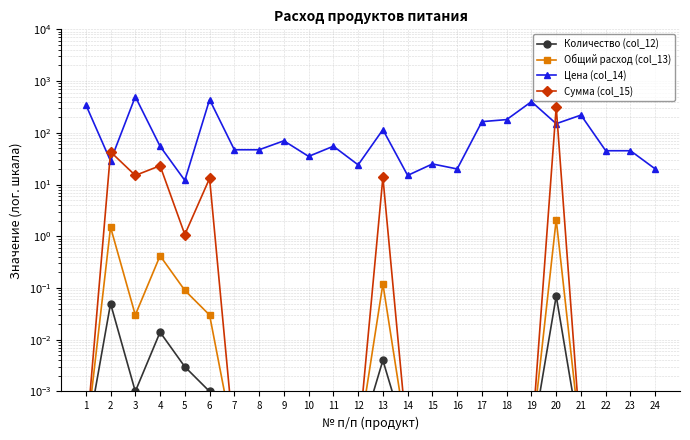

In Сумма (col_15), how many points are higher than both neighbors (excluding endpoints)?

5